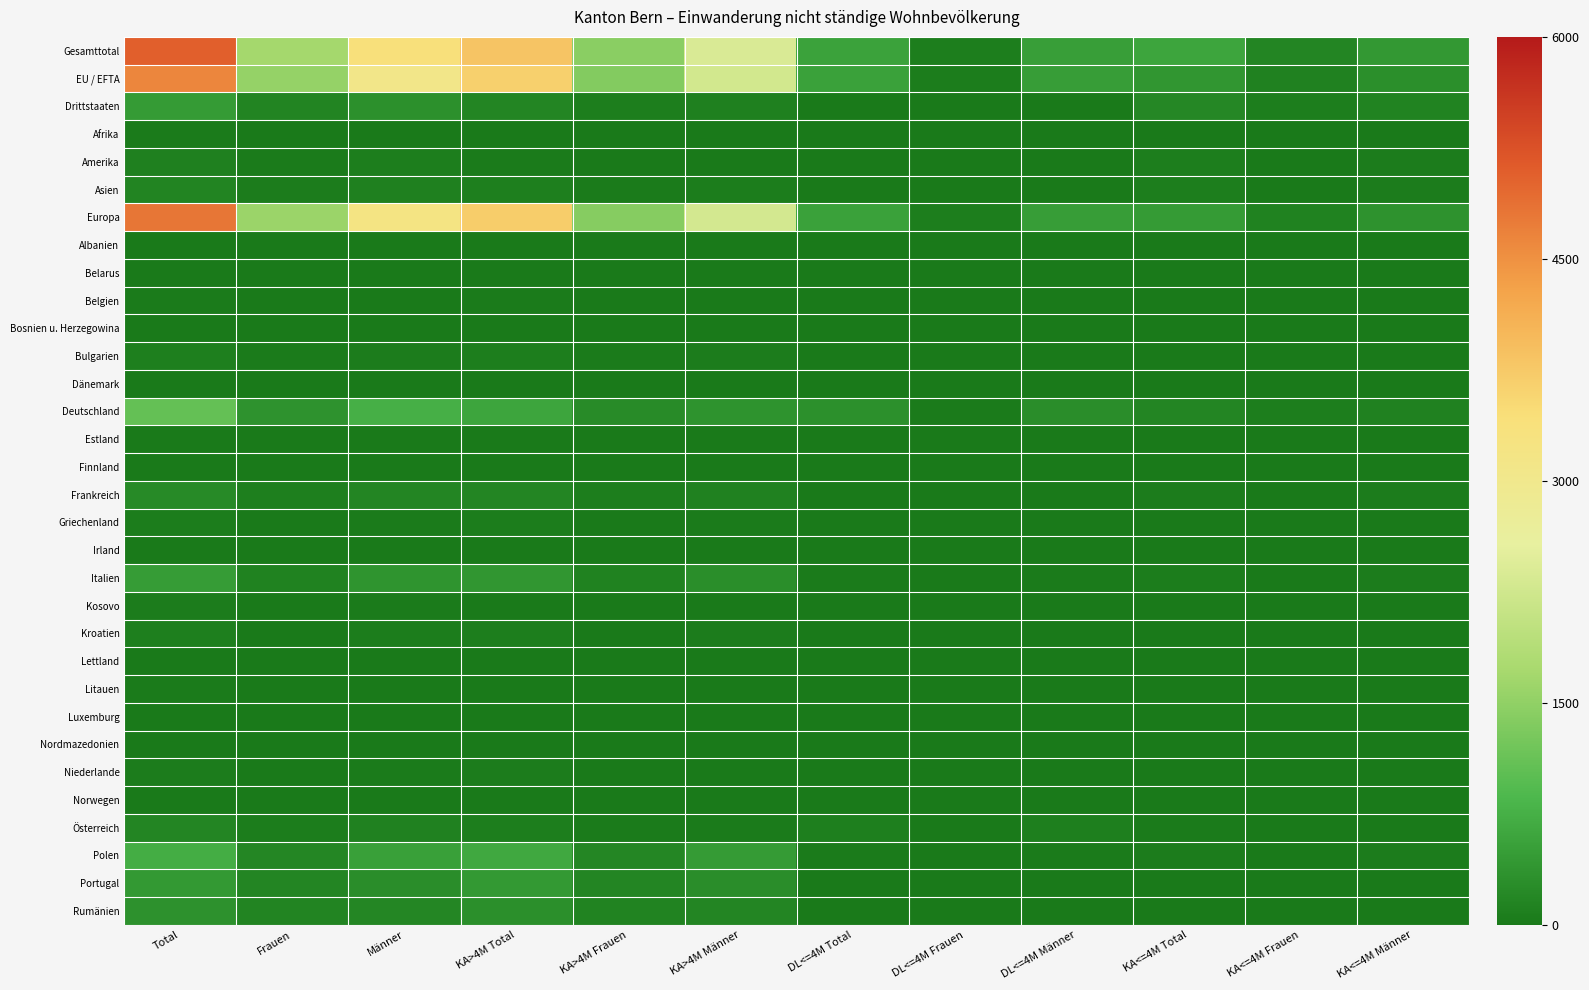

Rank the series by their maximum value, from lowest to highest.

Belarus, Estland, Albanien, Luxemburg, Nordmazedonien, Lettland, Bosnien u. Herzegowina, Norwegen, Dänemark, Finnland, Irland, Litauen, Afrika, Belgien, Kosovo, Niederlande, Griechenland, Bulgarien, Kroatien, Amerika, Asien, Österreich, Frankreich, Rumänien, Portugal, Drittstaaten, Italien, Polen, Deutschland, EU / EFTA, Europa, Gesamttotal